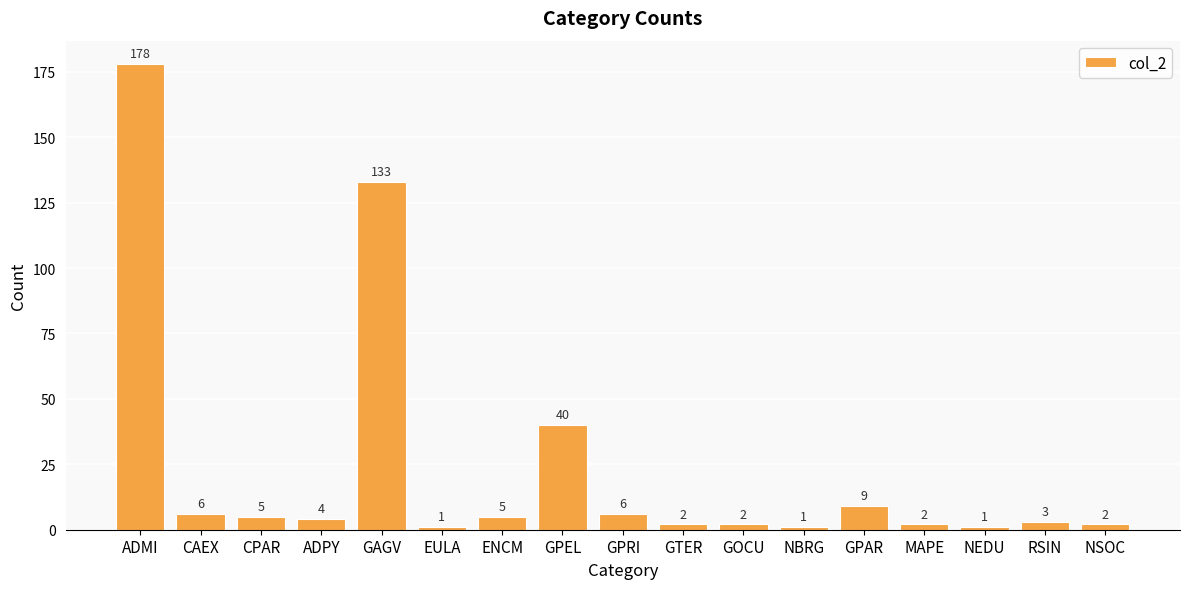

What is the sum of the values at GOCU and ADPY?

6